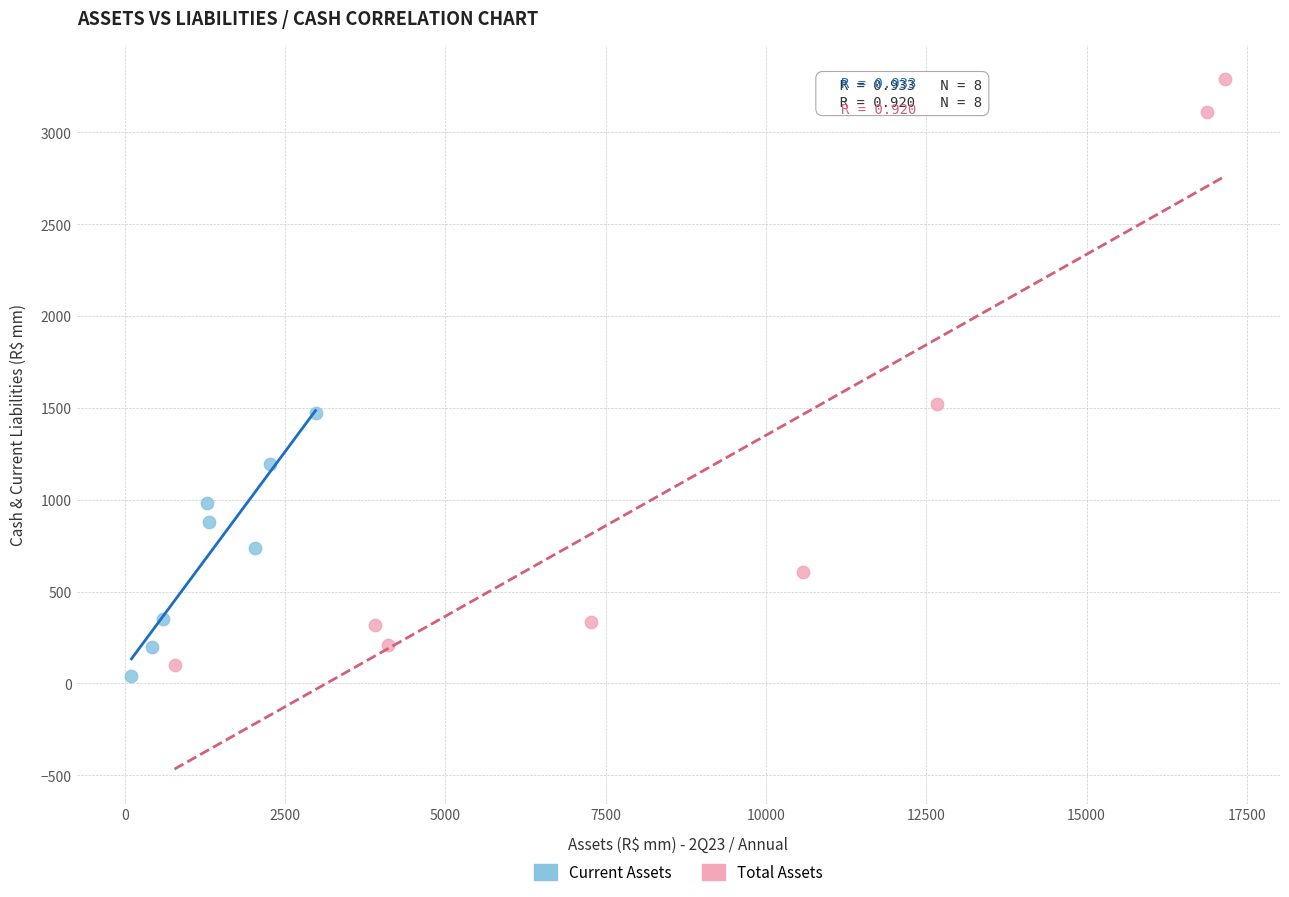

Which series reaches the maximum Y coordinate?

Total Assets